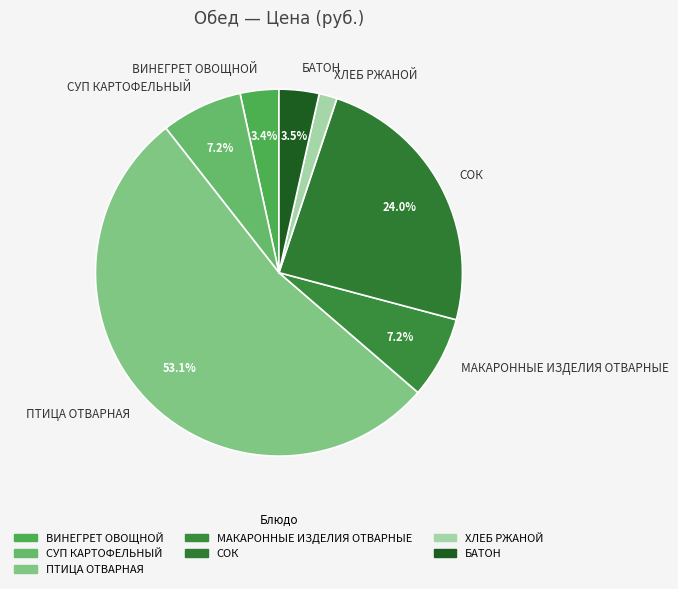

Which slice represents more than half of the pie?

ПТИЦА ОТВАРНАЯ